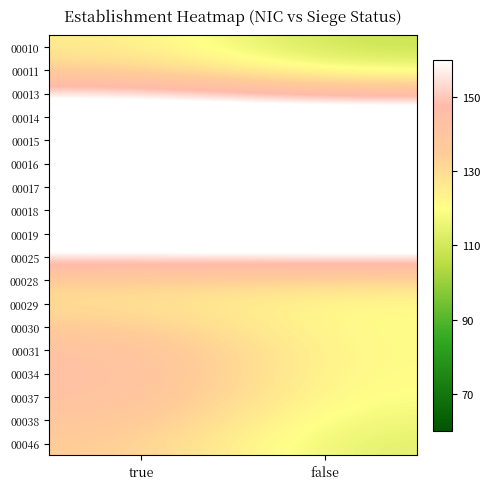

Reading left to right, transcribe all the data shown in this chart.

00010: true=126.2	false=107.8
00011: true=133.0	false=116.4
00013: true=153.4	false=141.5
00014: true=178.2	false=174.1
00015: true=194.1	false=196.0
00016: true=203.2	false=206.2
00017: true=208.2	false=209.7
00018: true=203.1	false=203.9
00019: true=182.4	false=184.4
00025: true=154.1	false=155.5
00028: true=134.3	false=131.8
00029: true=129.2	false=121.2
00030: true=135.5	false=120.1
00031: true=142.1	false=120.4
00034: true=143.7	false=119.8
00037: true=142.6	false=118.7
00038: true=139.1	false=116.2
00046: true=135.3	false=113.5